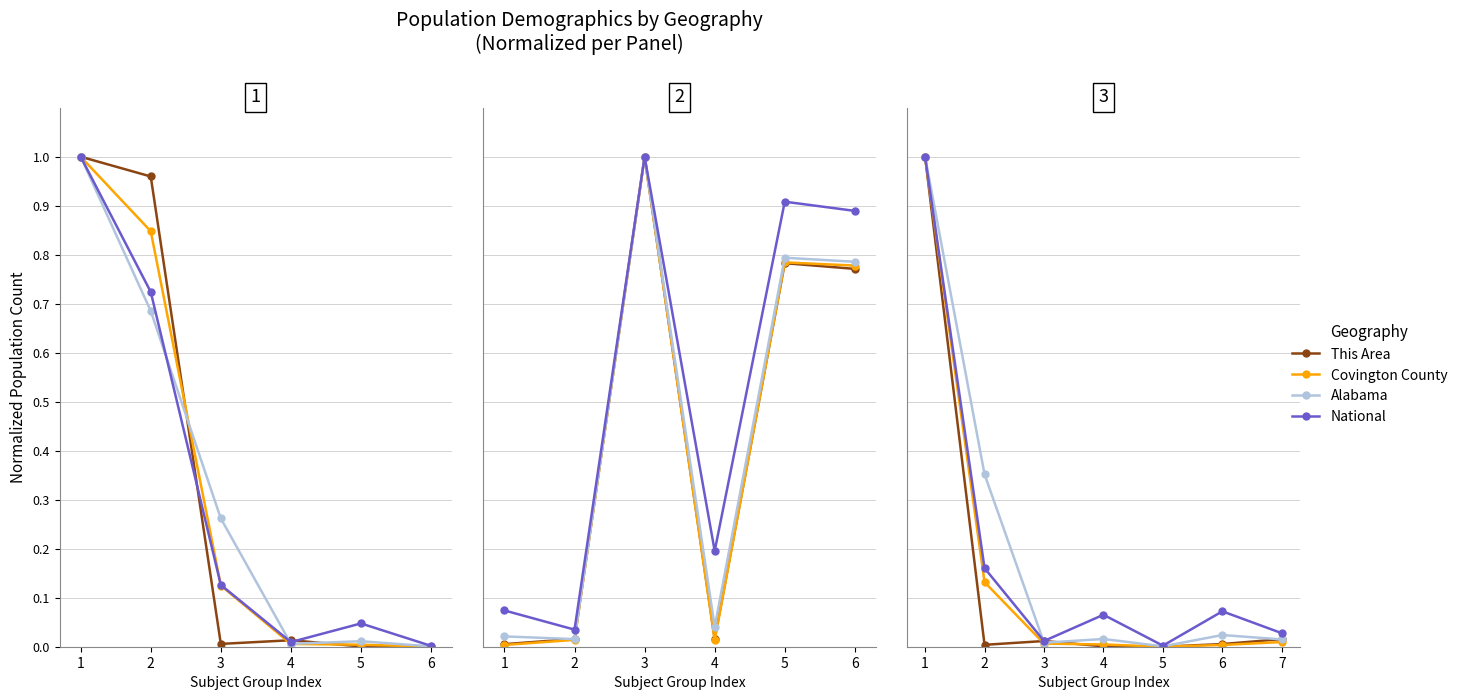

The value of Alabama at 3 is 0.0. True or false?

False